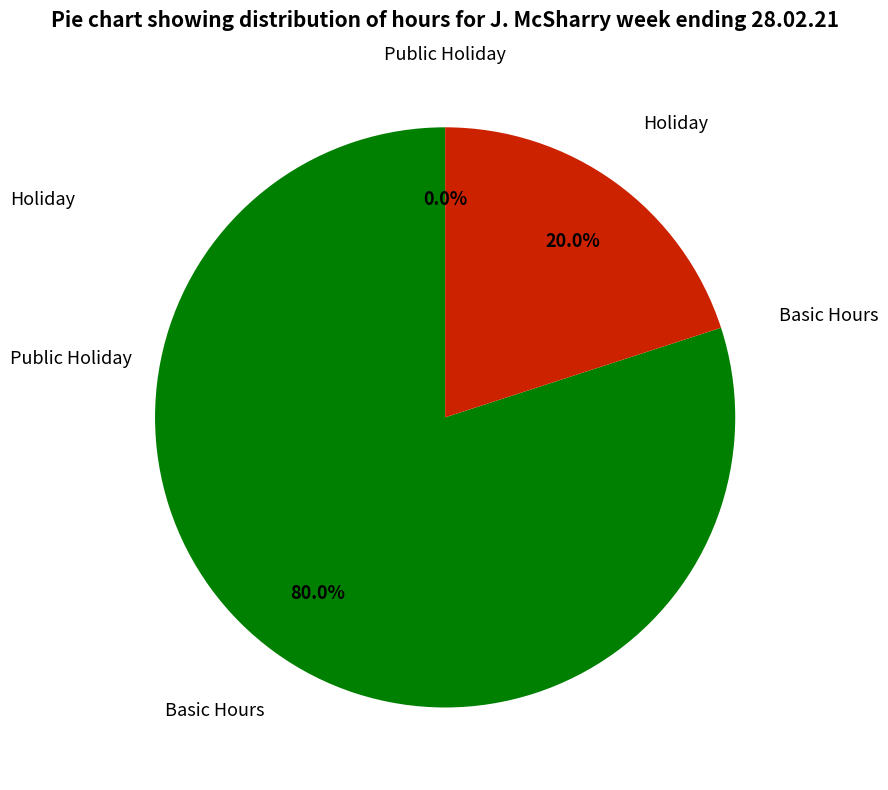

Count the number of slices in the pie.

3